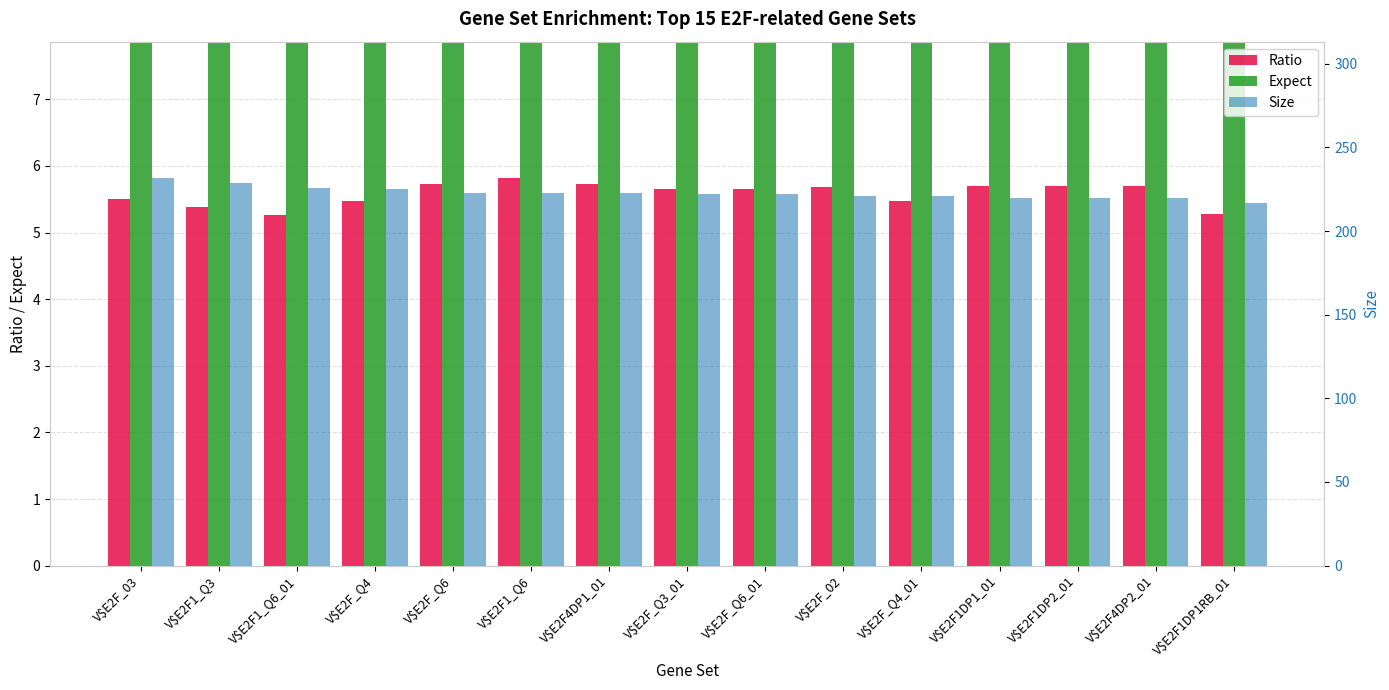

What position from the left is V$E2F4DP2_01?

14